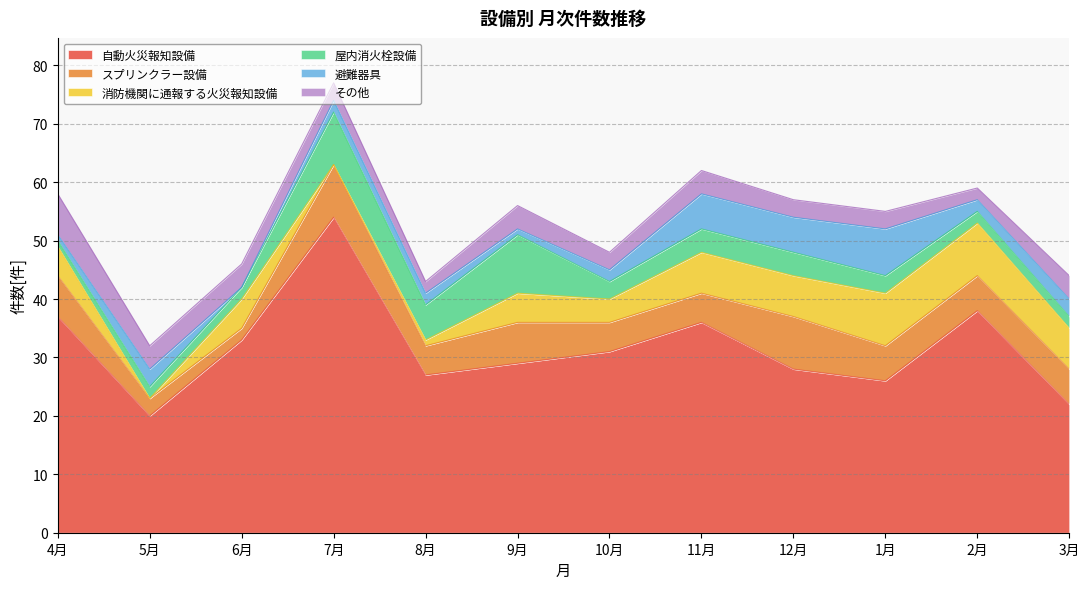

True or false: 消防機関に通報する火災報知設備 and その他 intersect in this chart.

True